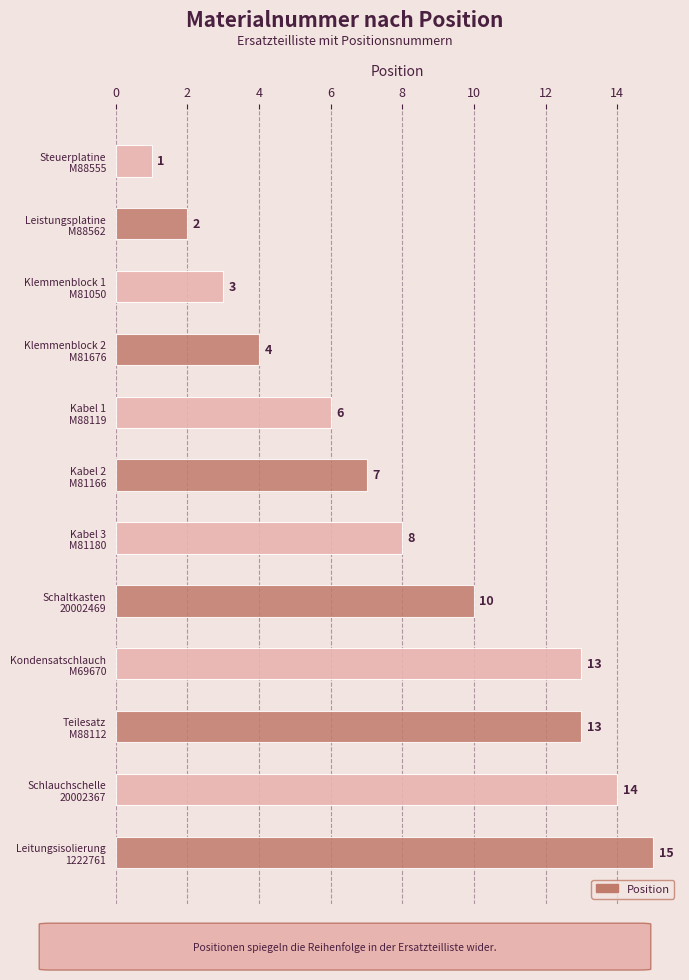

What is the greatest value displayed?

15